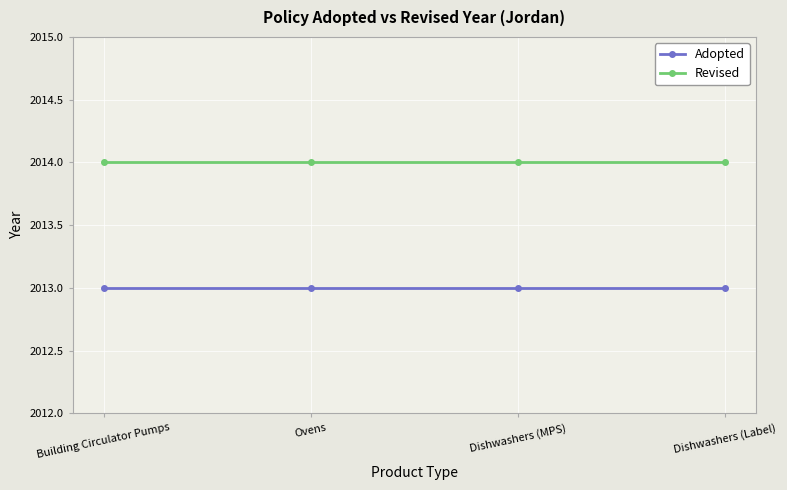

What is the total value across all series at Dishwashers (MPS)?

4027